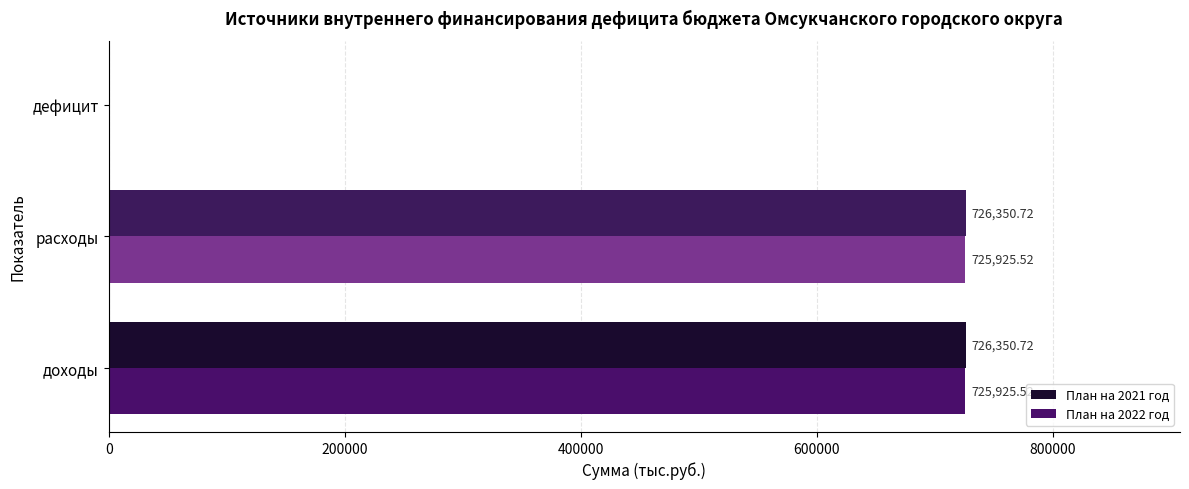

Which series has the largest total across all categories?

План на 2021 год